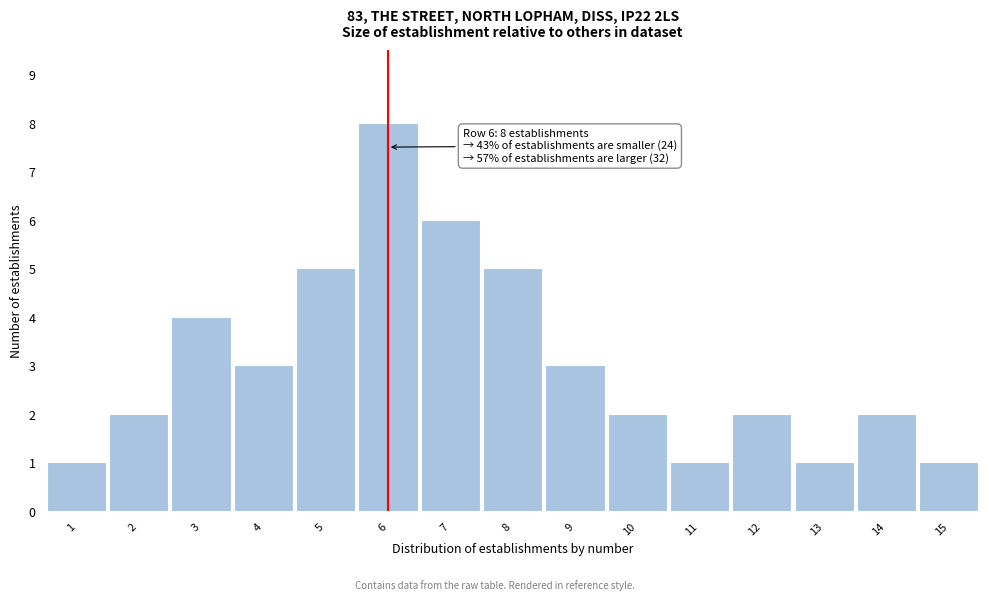

Reading left to right, extract all data points from this chart.

1=1	2=2	3=4	4=3	5=5	6=8	7=6	8=5	9=3	10=2	11=1	12=2	13=1	14=2	15=1